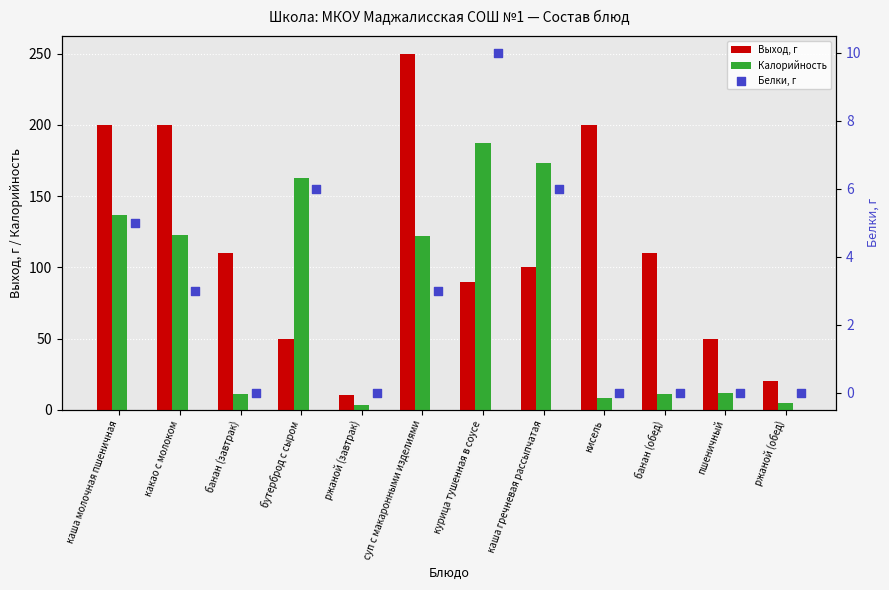

What is the difference between the maximum and second lowest values in the Выход, г series?

230